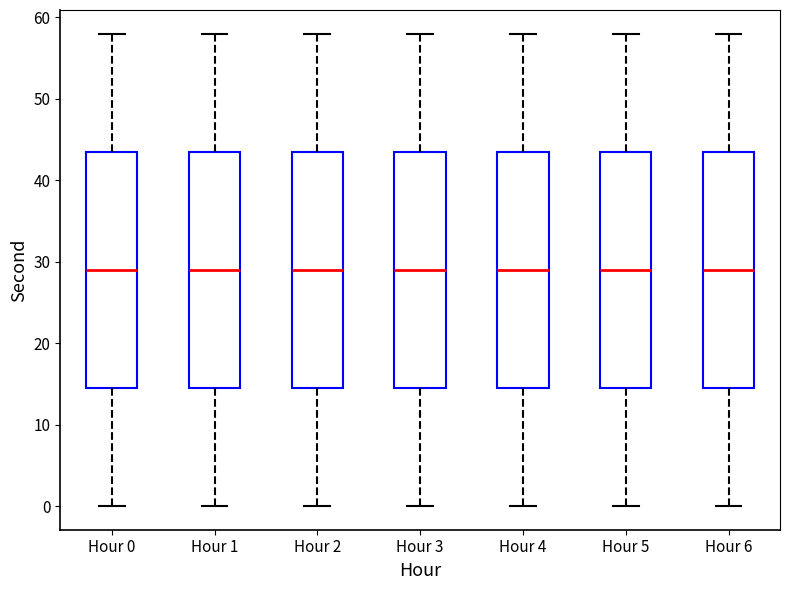

Reading left to right, transcribe this box plot: for each box, give where its median line is, the range the box spans, and where its two whiskers end, as read against the y-axis. The values are not printed on the chart, so give them approximately, as read against the axis.

Hour 0: median 29, box 15 to 44, whiskers 0 to 58
Hour 1: median 29, box 15 to 44, whiskers 0 to 58
Hour 2: median 29, box 15 to 44, whiskers 0 to 58
Hour 3: median 29, box 15 to 44, whiskers 0 to 58
Hour 4: median 29, box 15 to 44, whiskers 0 to 58
Hour 5: median 29, box 15 to 44, whiskers 0 to 58
Hour 6: median 29, box 15 to 44, whiskers 0 to 58